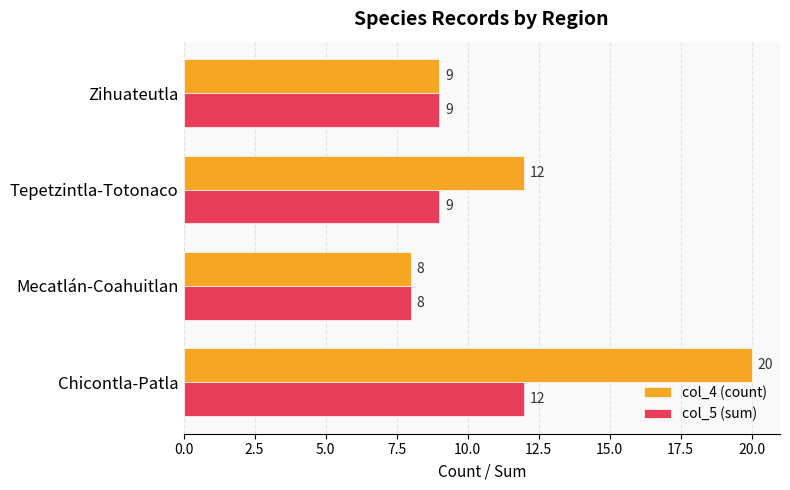

Which series has the widest spread of values?

col_4 (count)